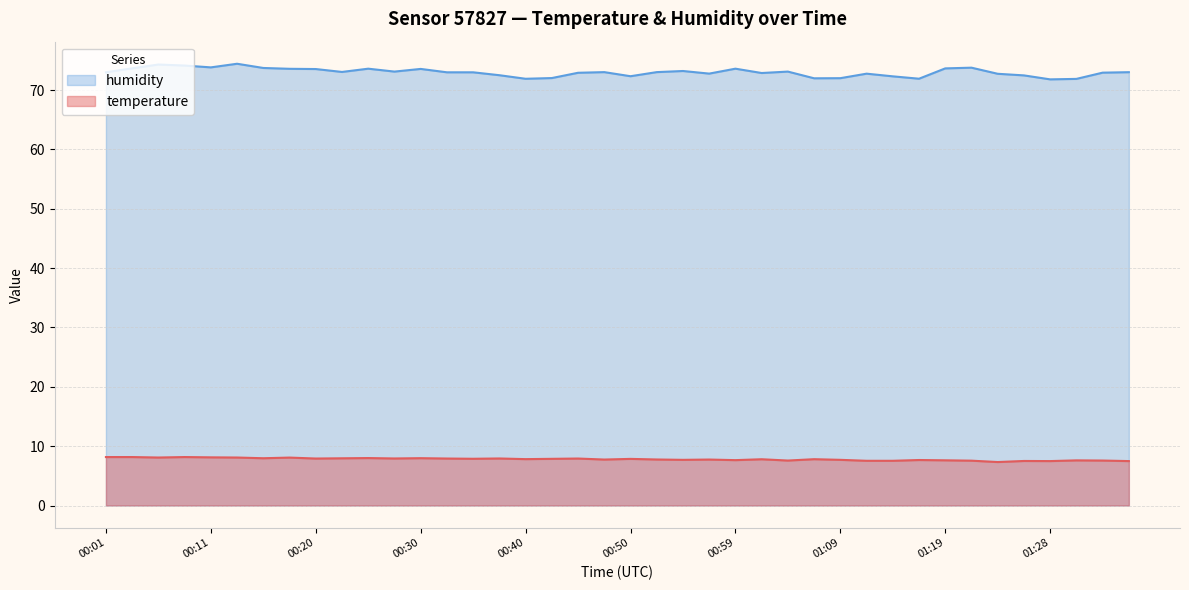

True or false: humidity and temperature intersect in this chart.

False